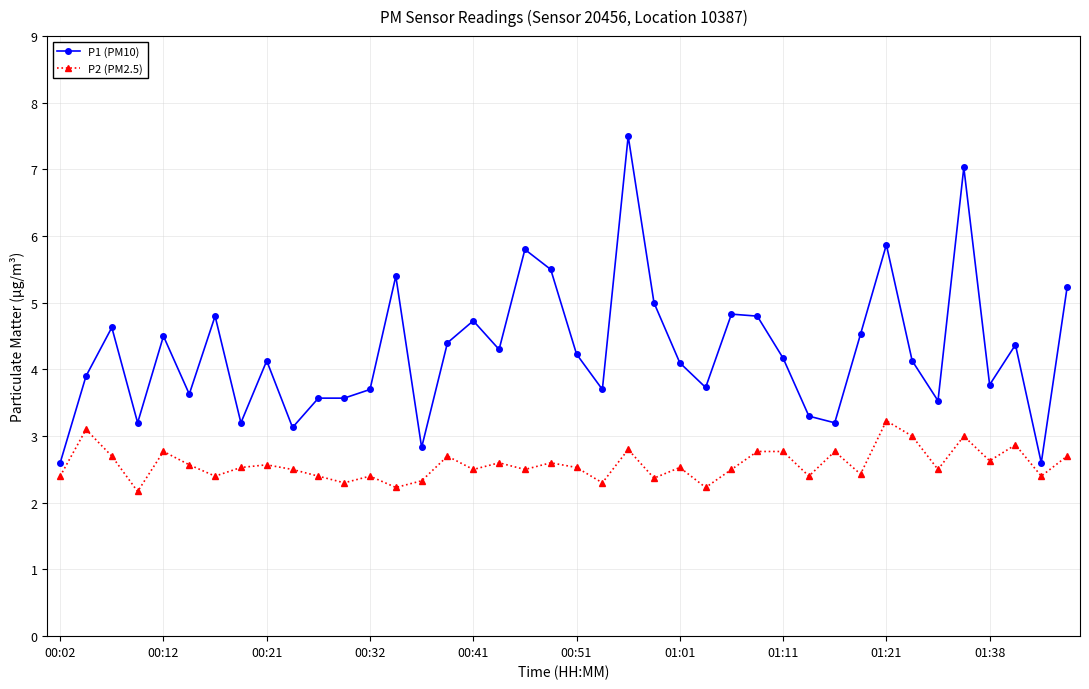

Which series has the largest total across all categories?

P1 (PM10)